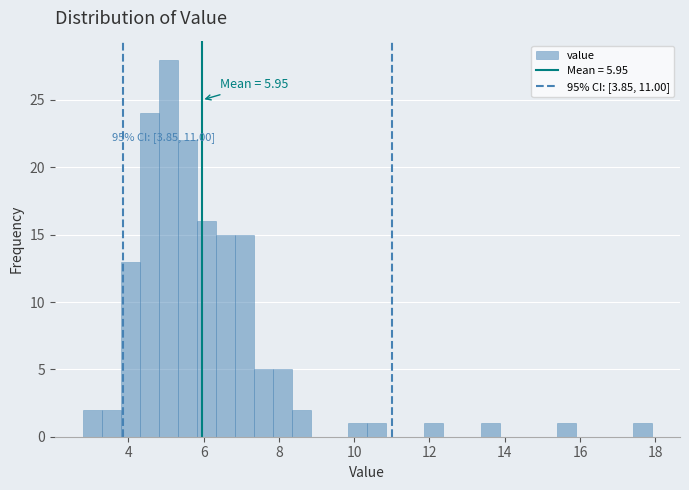

Around what value on the x-axis is the tallest bar? Give the approximate position of its centre, as read against the axis.

5.0